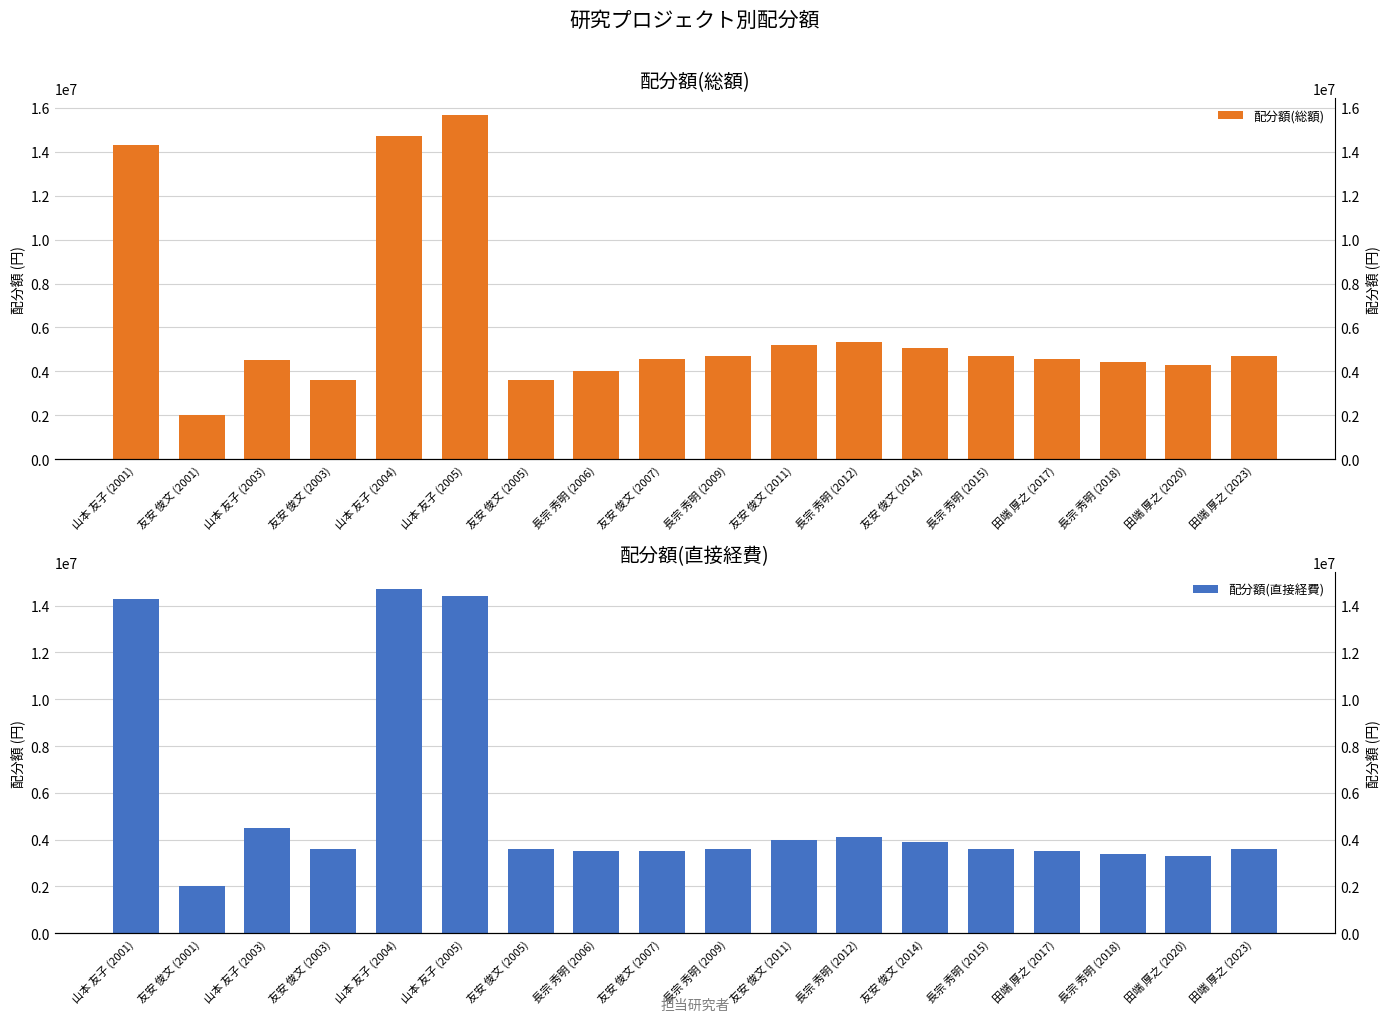

Which has a higher value, 友安 俊文 (2007) or 田端 厚之 (2020)?

友安 俊文 (2007)